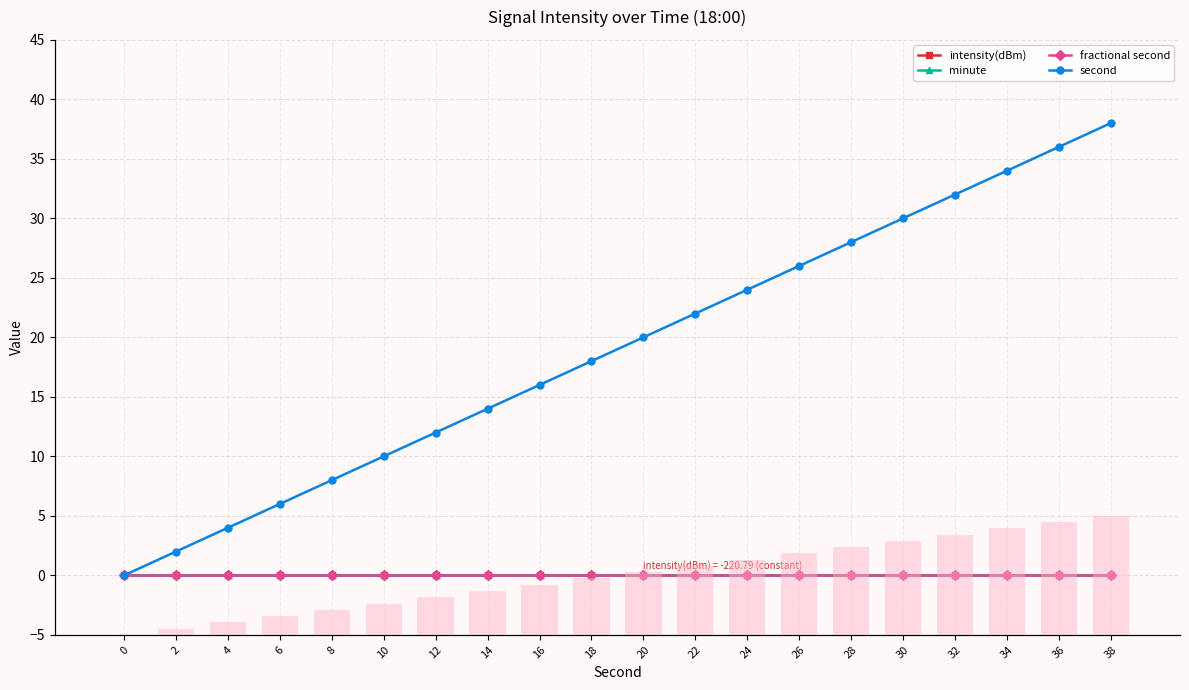

At which category is the sum across all series the highest?

38